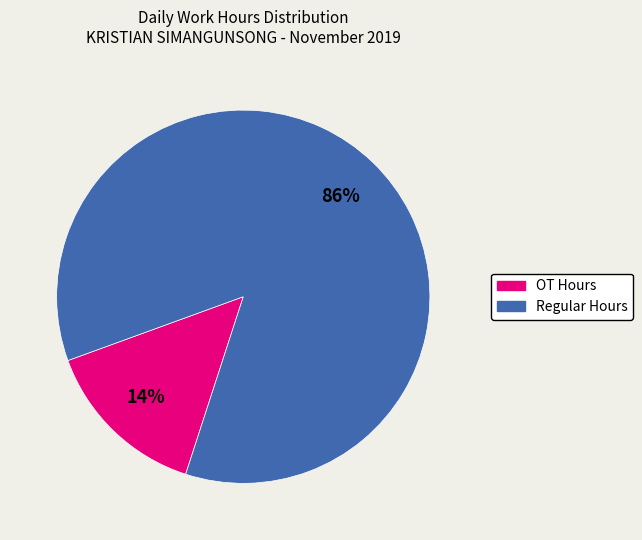

To the nearest percent, what is the average slice percentage?

50%